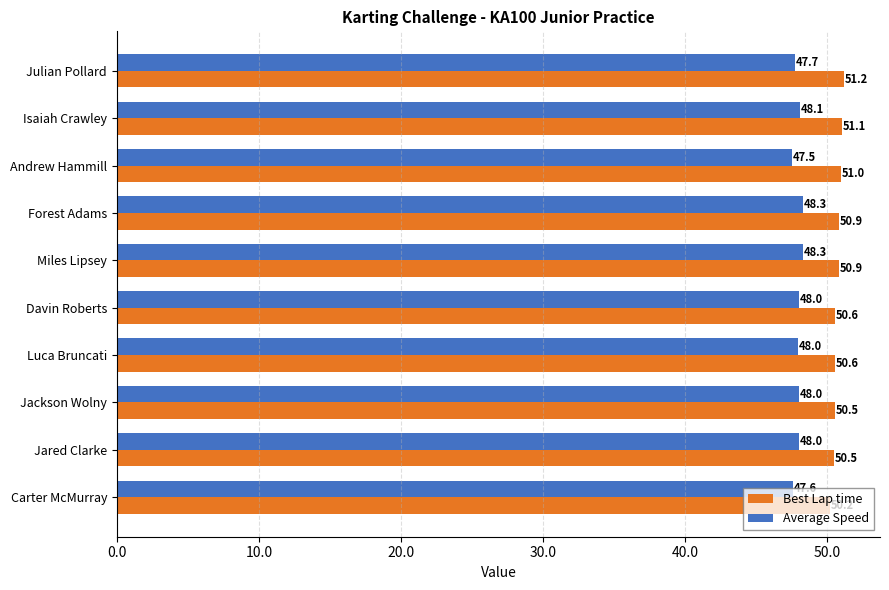

Which series has the largest range (max minus min)?

Best Lap time